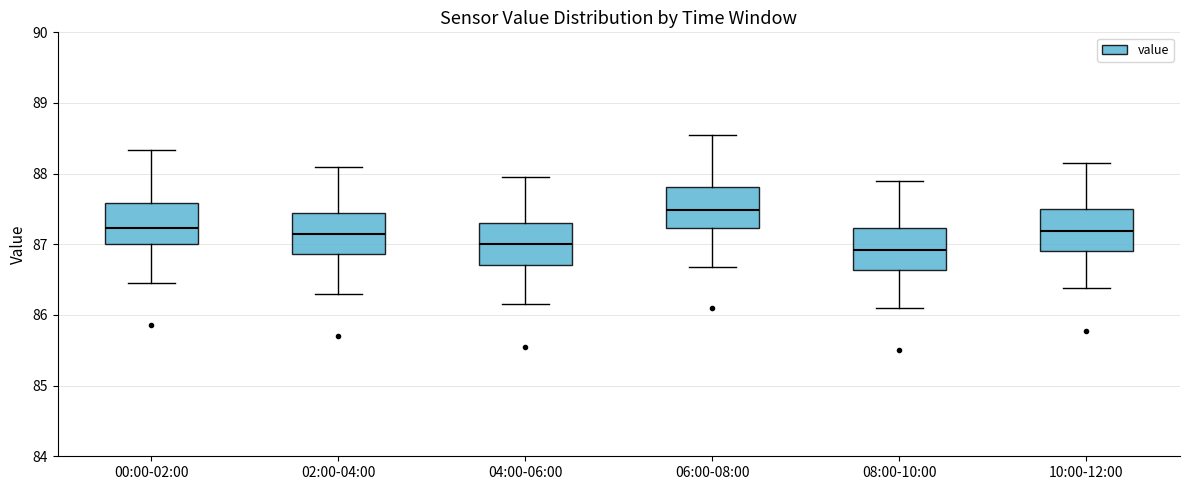

Reading left to right, transcribe this box plot: for each box, give where its median line is, the range the box spans, and where its two whiskers end, as read against the y-axis. The values are not printed on the chart, so give them approximately, as read against the axis.

00:00-02:00: median 87.2, box 87.0 to 87.6, whiskers 86.5 to 88.3
02:00-04:00: median 87.2, box 86.9 to 87.5, whiskers 86.3 to 88.1
04:00-06:00: median 87.0, box 86.7 to 87.3, whiskers 86.2 to 88.0
06:00-08:00: median 87.5, box 87.2 to 87.8, whiskers 86.7 to 88.6
08:00-10:00: median 86.9, box 86.6 to 87.2, whiskers 86.1 to 87.9
10:00-12:00: median 87.2, box 86.9 to 87.5, whiskers 86.4 to 88.2